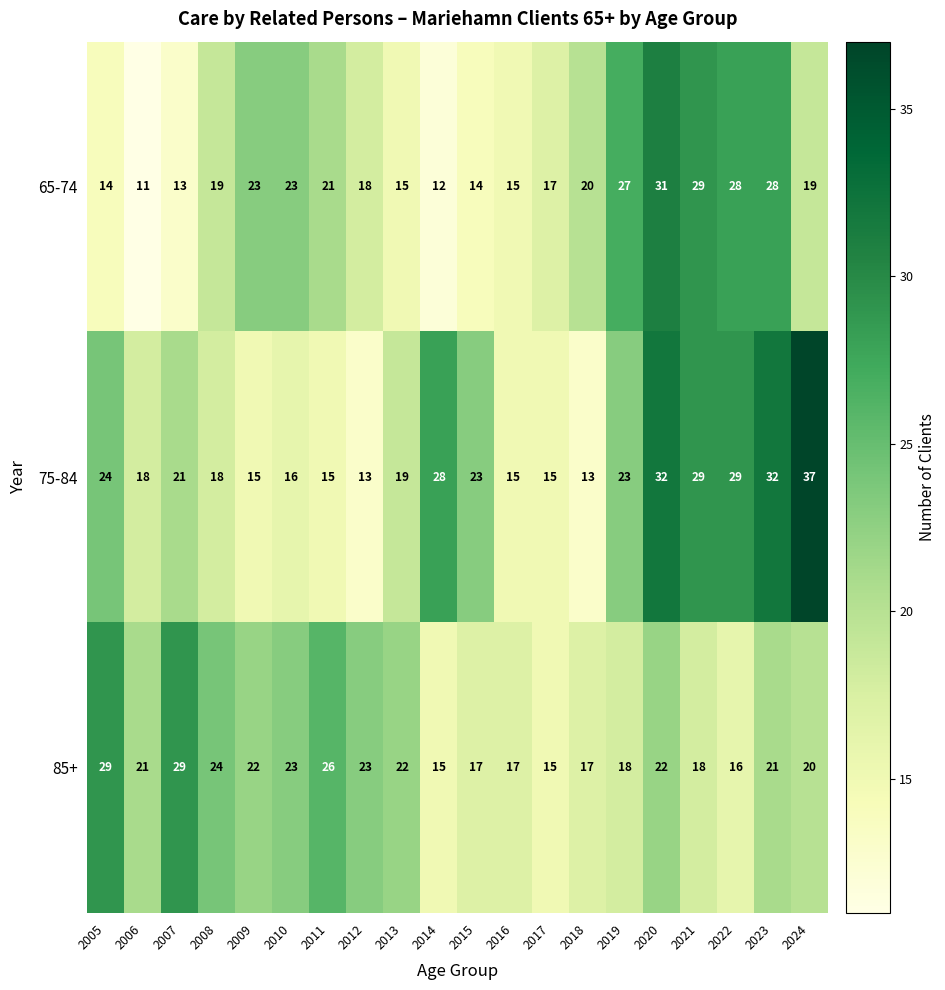

How many data points in 65-74 are less than 19?

9